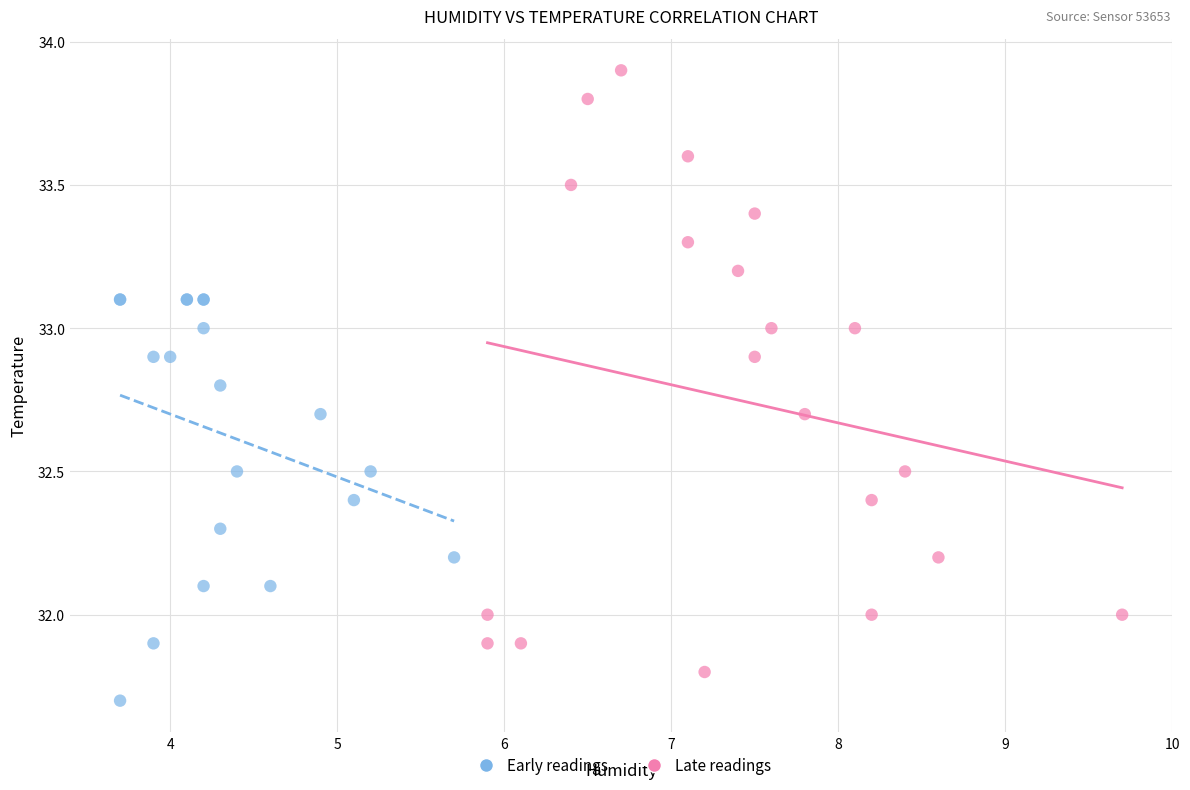

Which series reaches the minimum Y coordinate?

Early readings